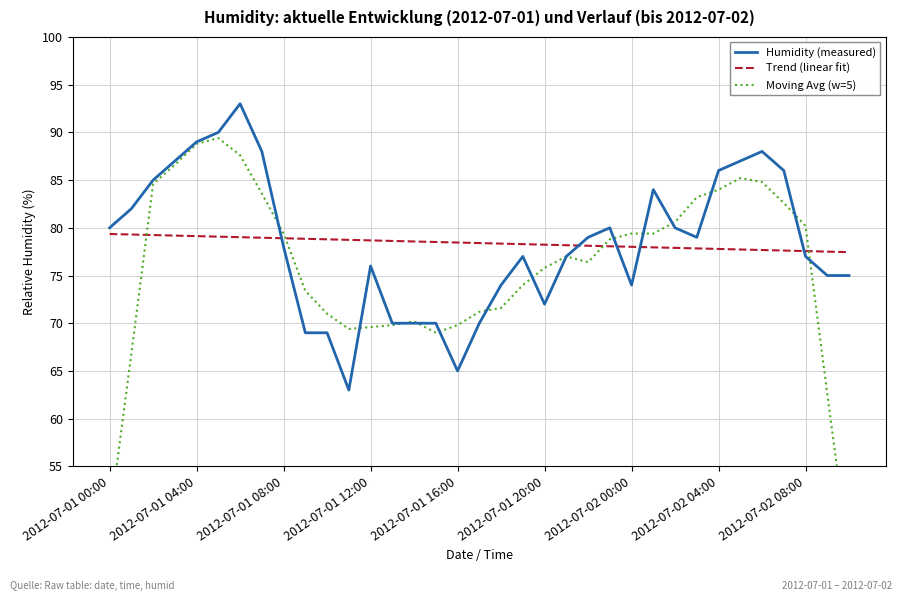

True or false: Humidity (measured) has a value of 84.0 at 25.

True